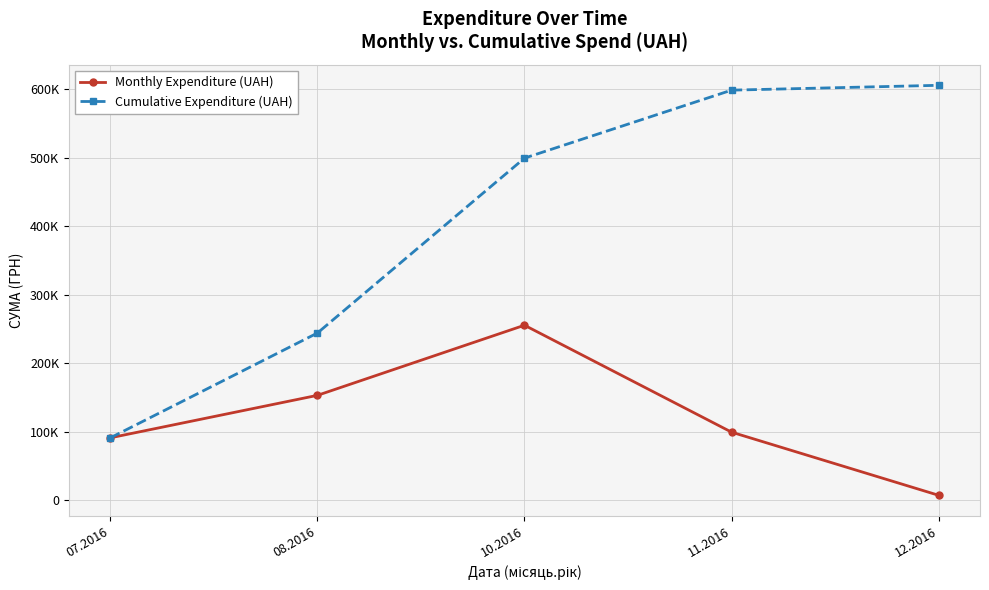

True or false: Cumulative Expenditure (UAH) has more than 0 interior local peaks.

False